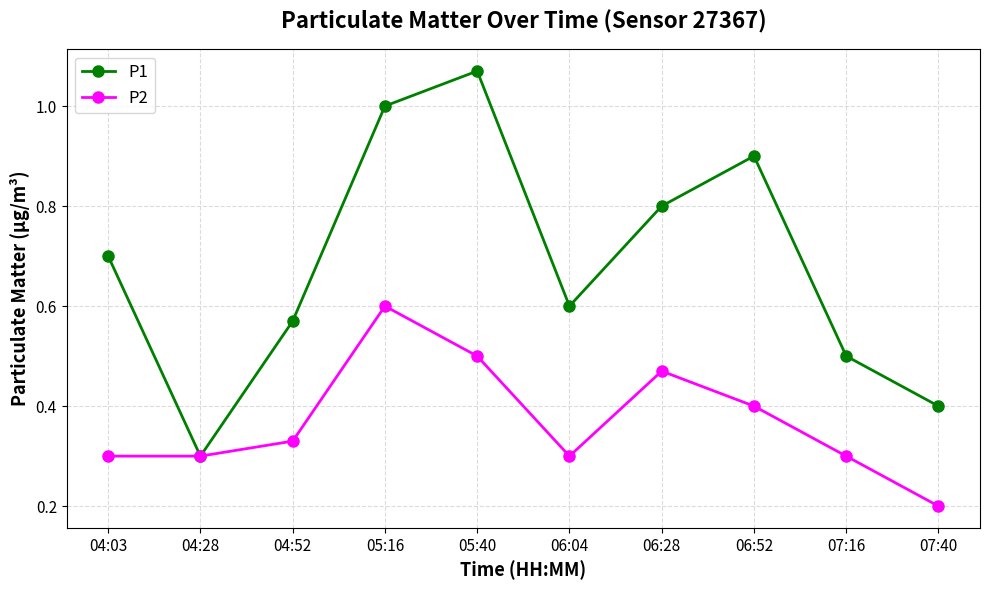

What position from the left is 06:28?

7